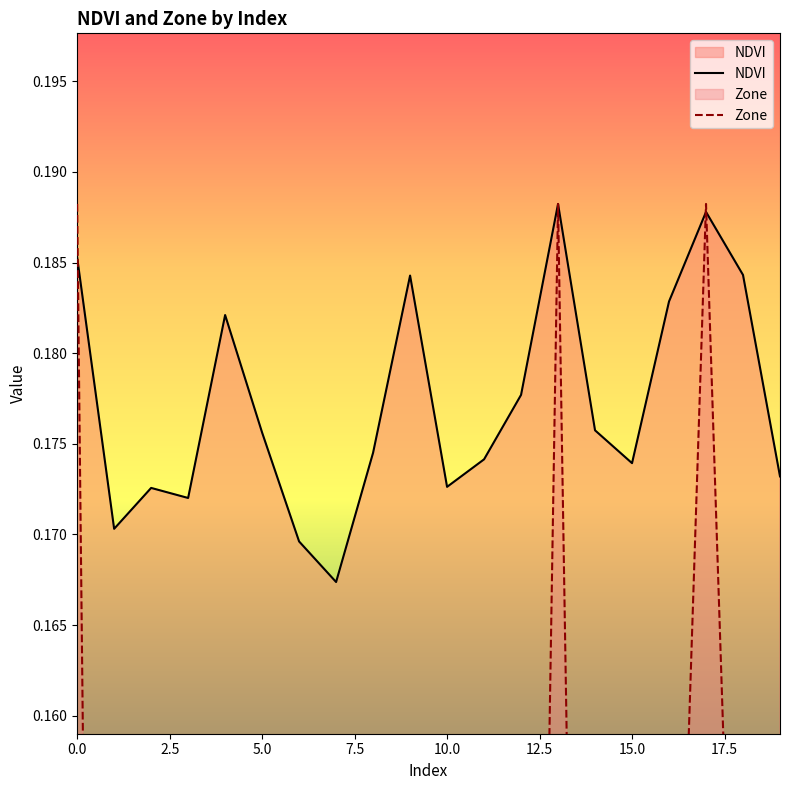

What is the greatest value displayed?

0.2